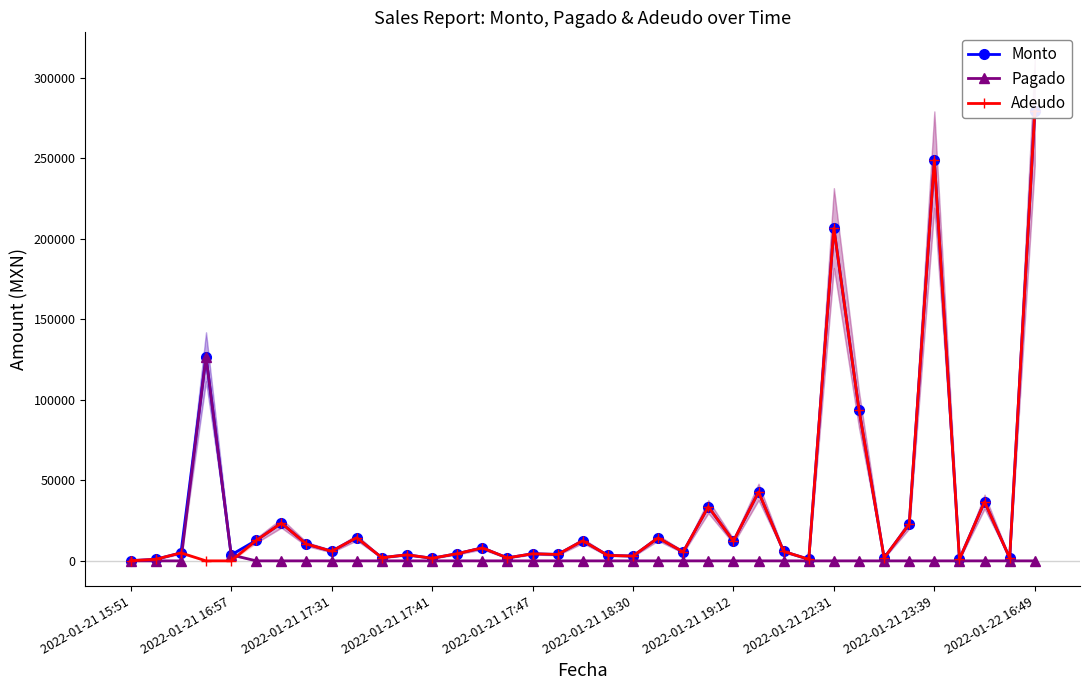

Rank the series at 14 from lowest to highest value.

Pagado, Monto, Adeudo